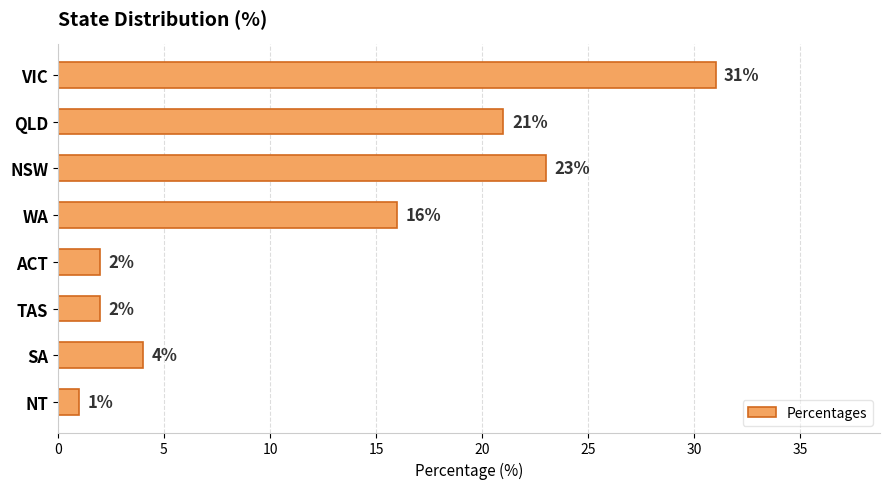

True or false: the data shows 1 at NT.

True